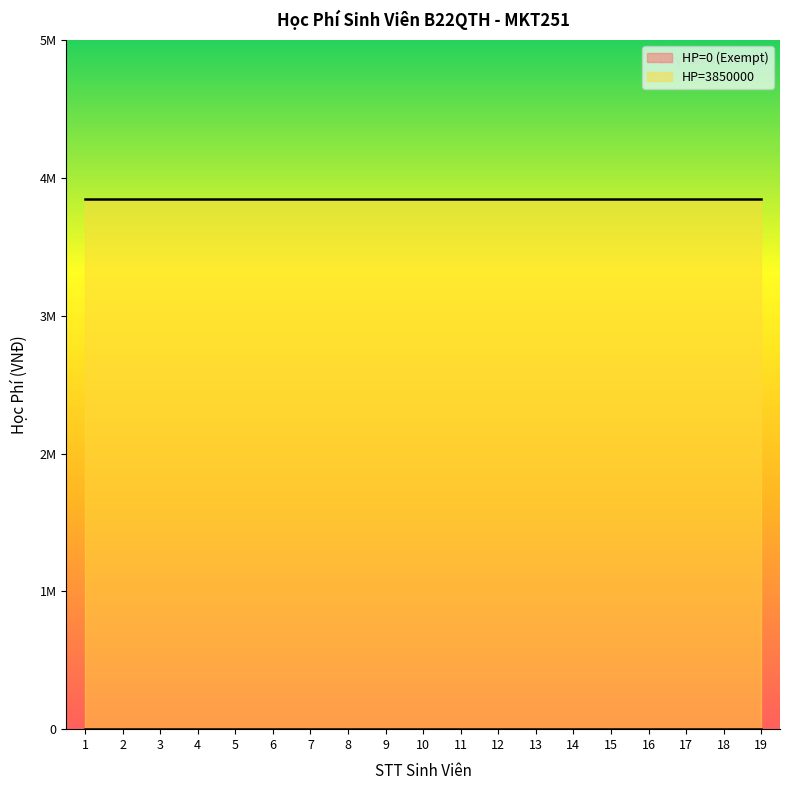

How many categories are shown in the chart?

19